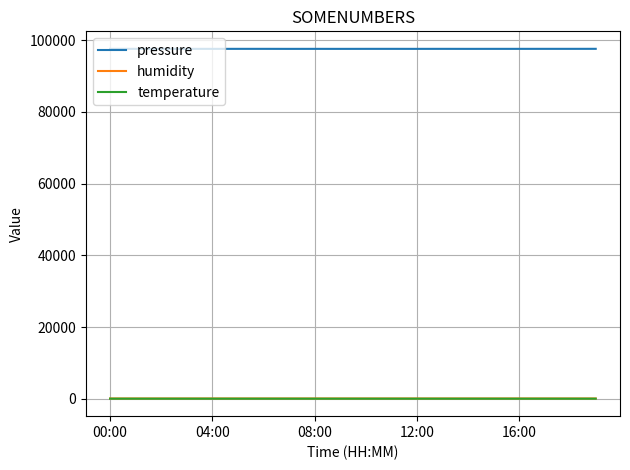

Which series has the largest range (max minus min)?

pressure